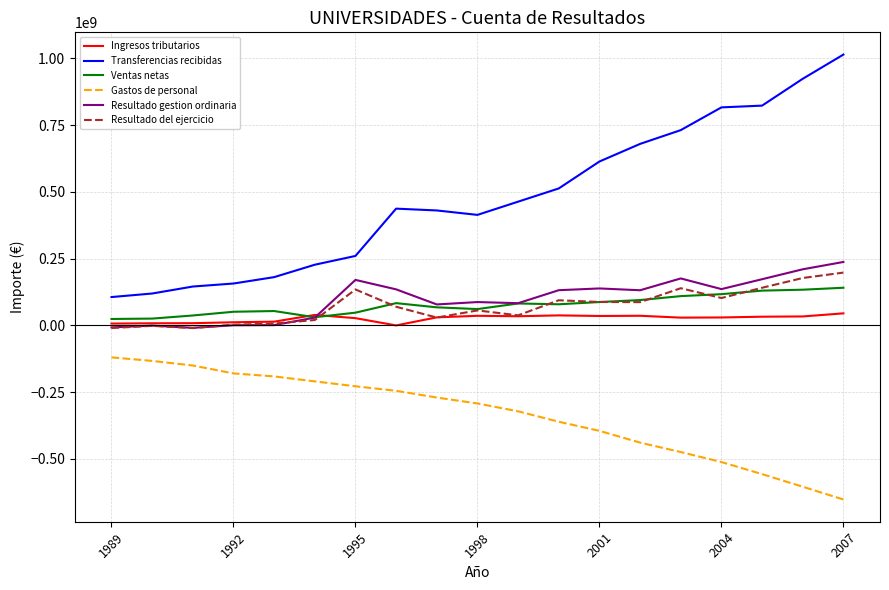

Which series has the widest spread of values?

Transferencias recibidas